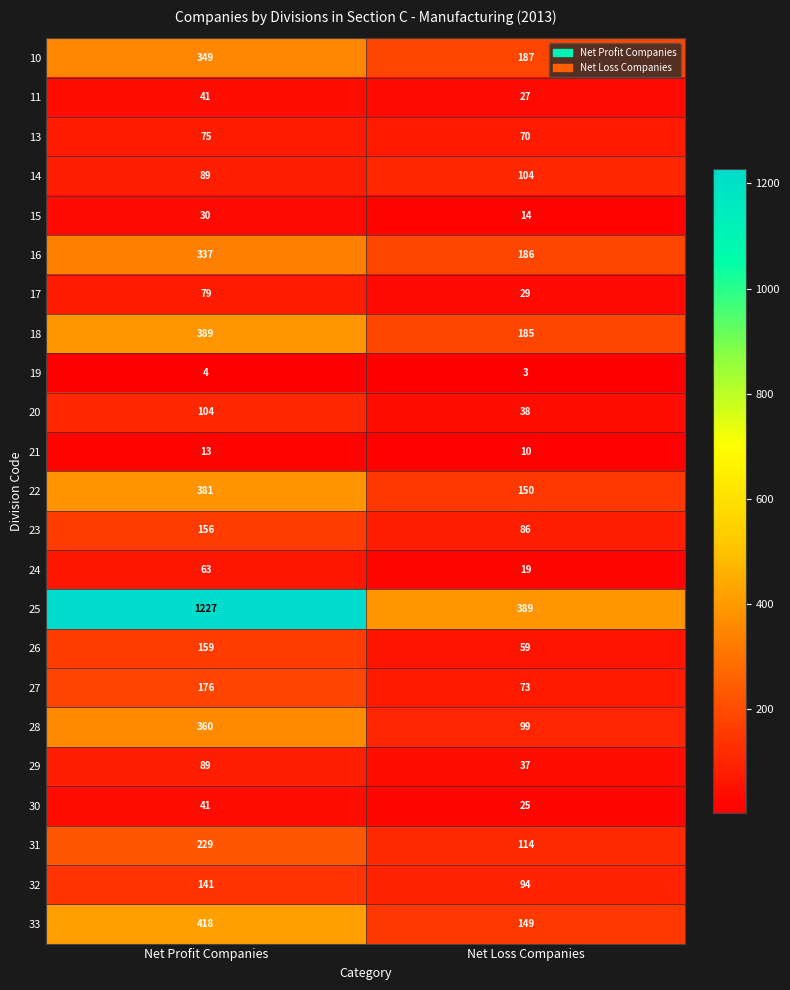

Which series has the largest total across all categories?

25